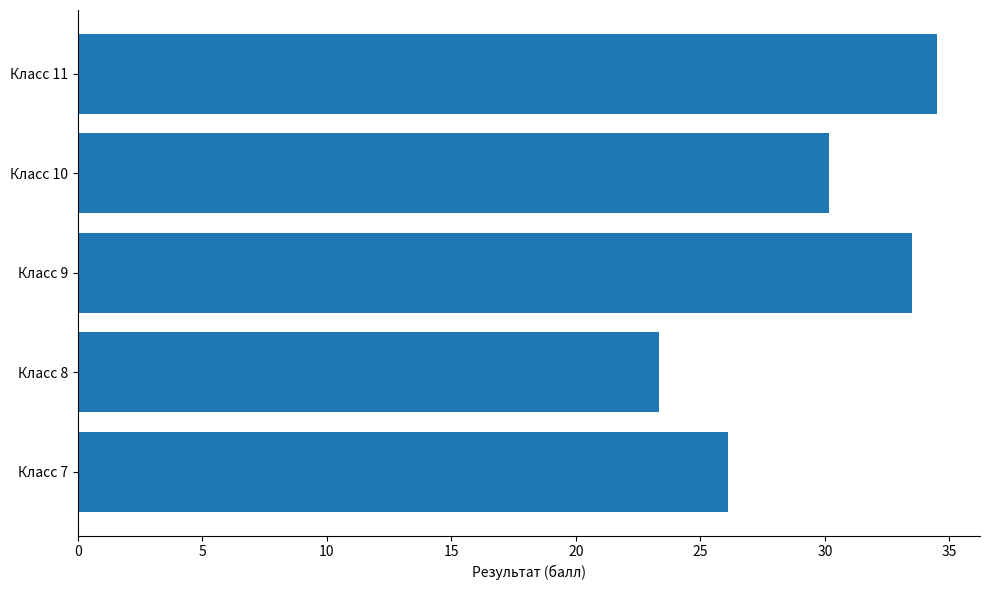

The chart shows a value of 40.0 at Класс 7. True or false?

False